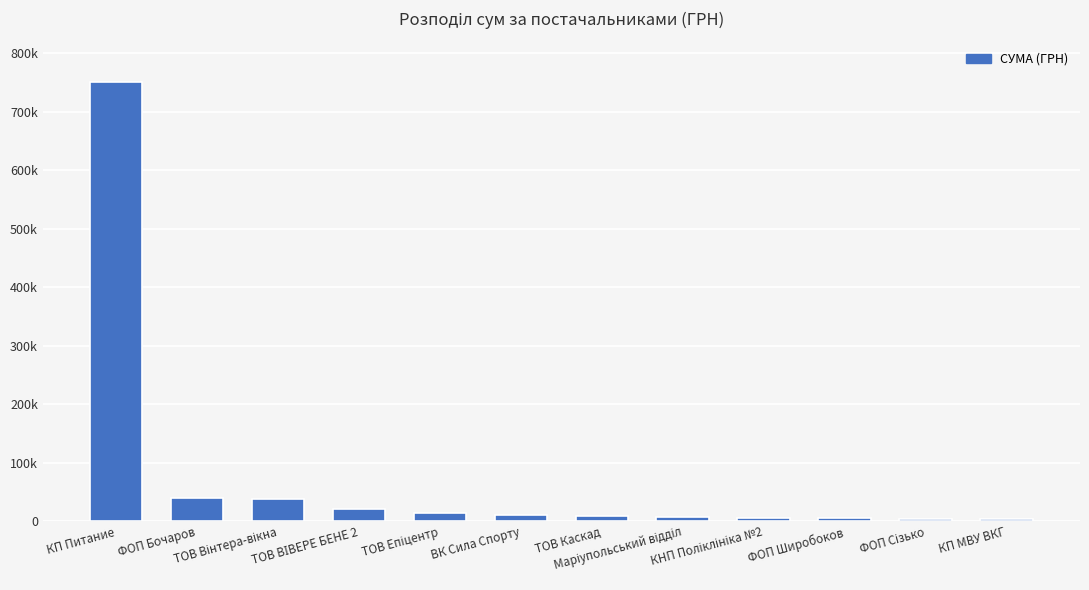

The value at ТОВ ВІВЕРЕ БЕНЕ 2 is 20625.0. True or false?

True